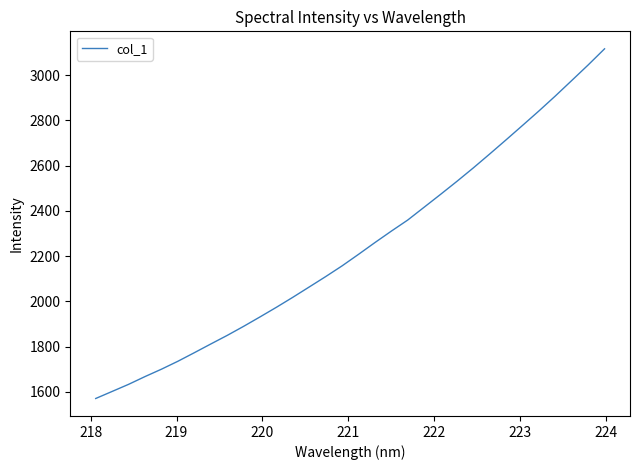

What is the minimum value shown in the chart?

1570.0